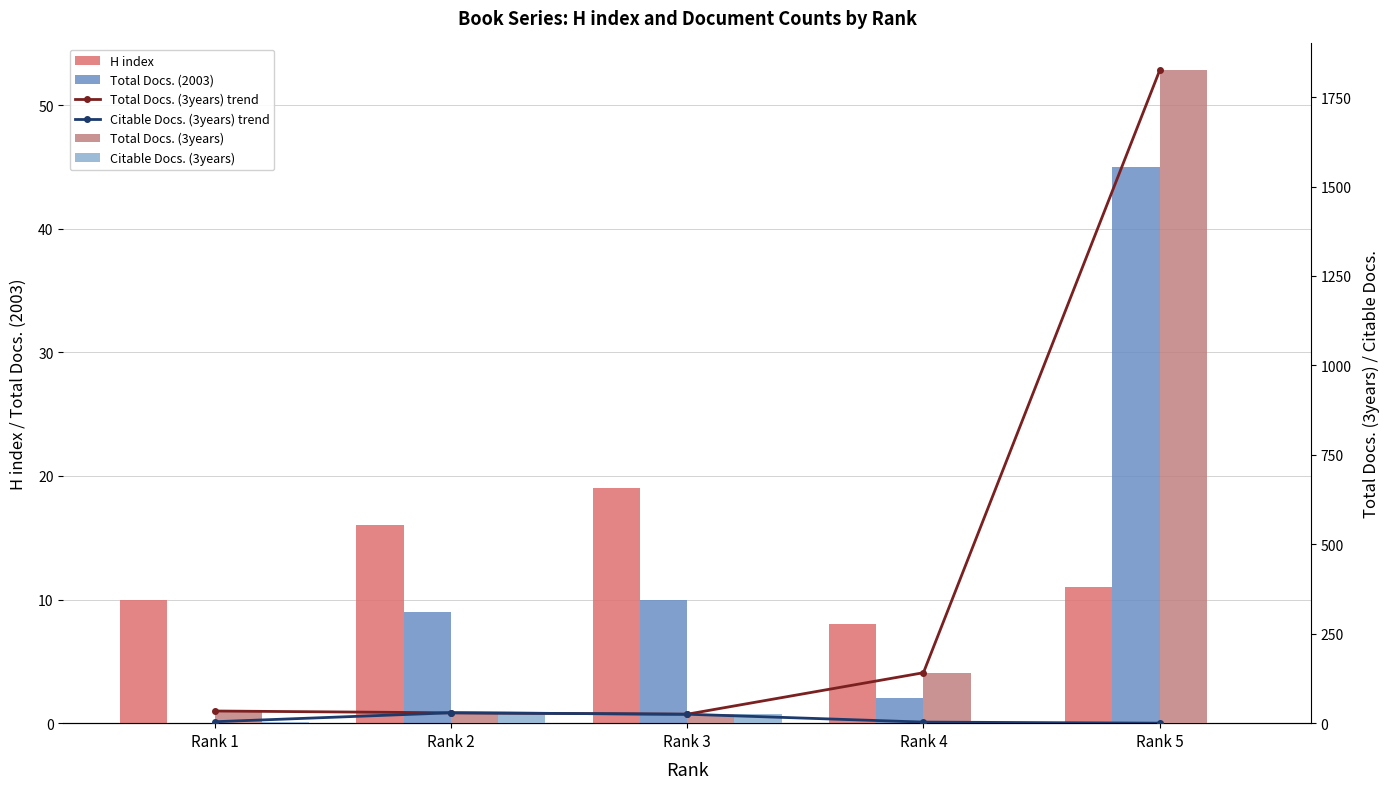

What is the value of the Citable Docs. (3years) trend bar at the 4th from the left?

3